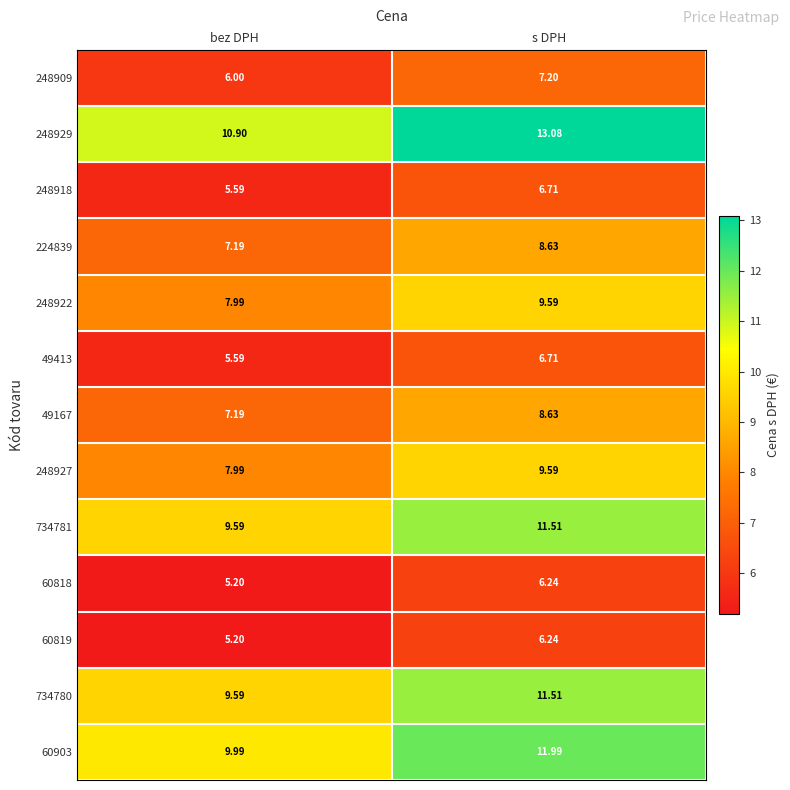

Rank the categories by 60819 value from lowest to highest.

bez DPH, s DPH